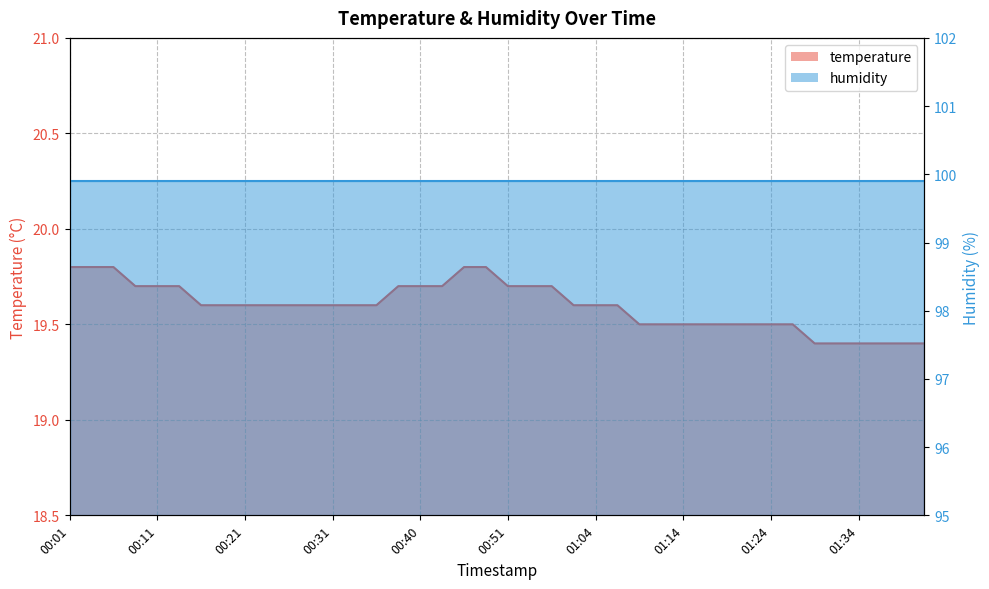

Reading right to left, extract all data points from this chart.

19.4	19.4	19.4	19.4	19.4	19.4	19.5	19.5	19.5	19.5	19.5	19.5	19.5	19.5	19.6	19.6	19.6	19.7	19.7	19.7	19.8	19.8	19.7	19.7	19.7	19.6	19.6	19.6	19.6	19.6	19.6	19.6	19.6	19.6	19.7	19.7	19.7	19.8	19.8	19.8